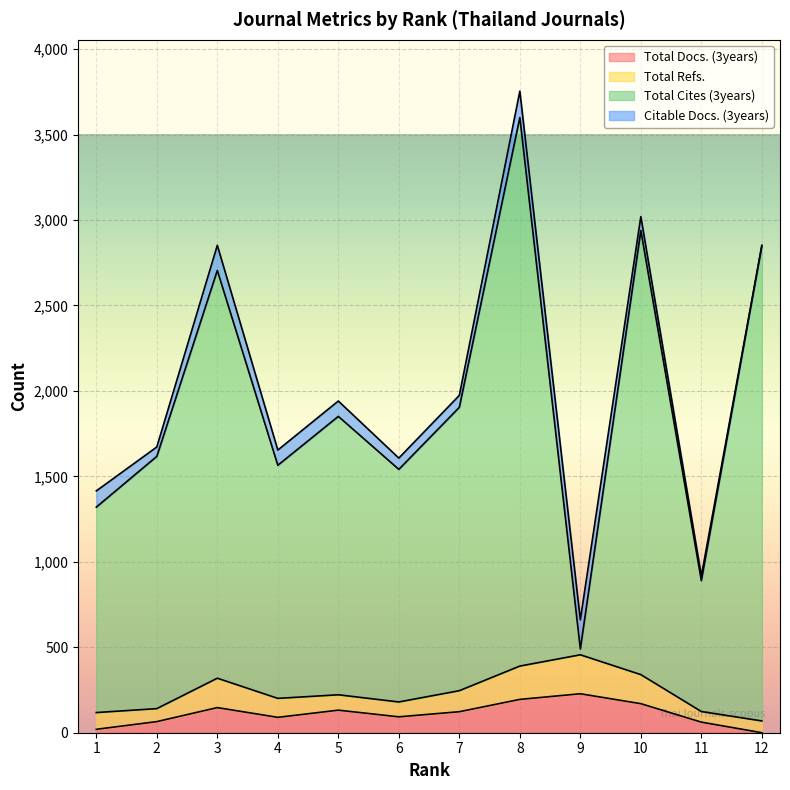

True or false: Total Docs. (3years) has a value of 147 at 3.

True